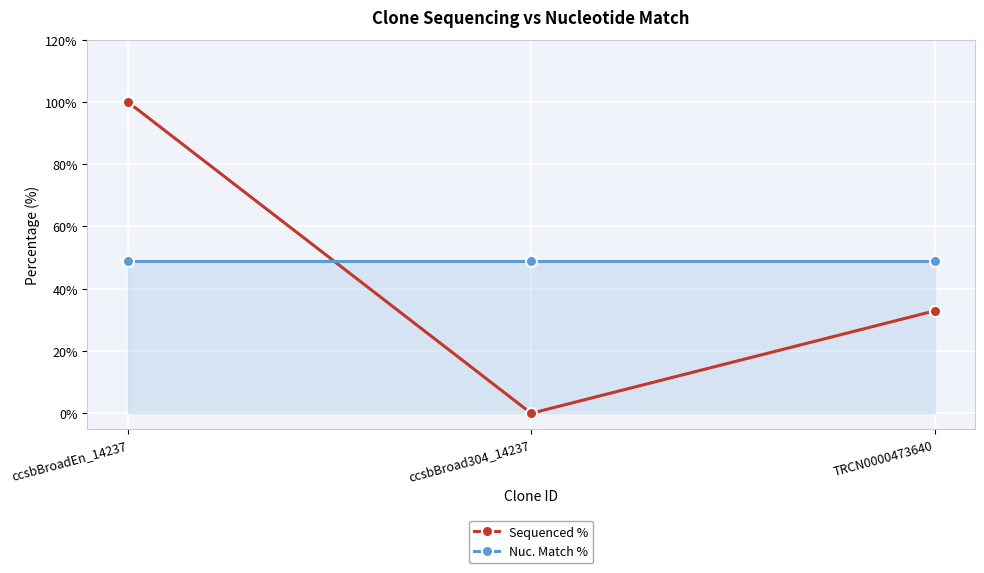

What is the label of the 2nd point from the left?

ccsbBroad304_14237